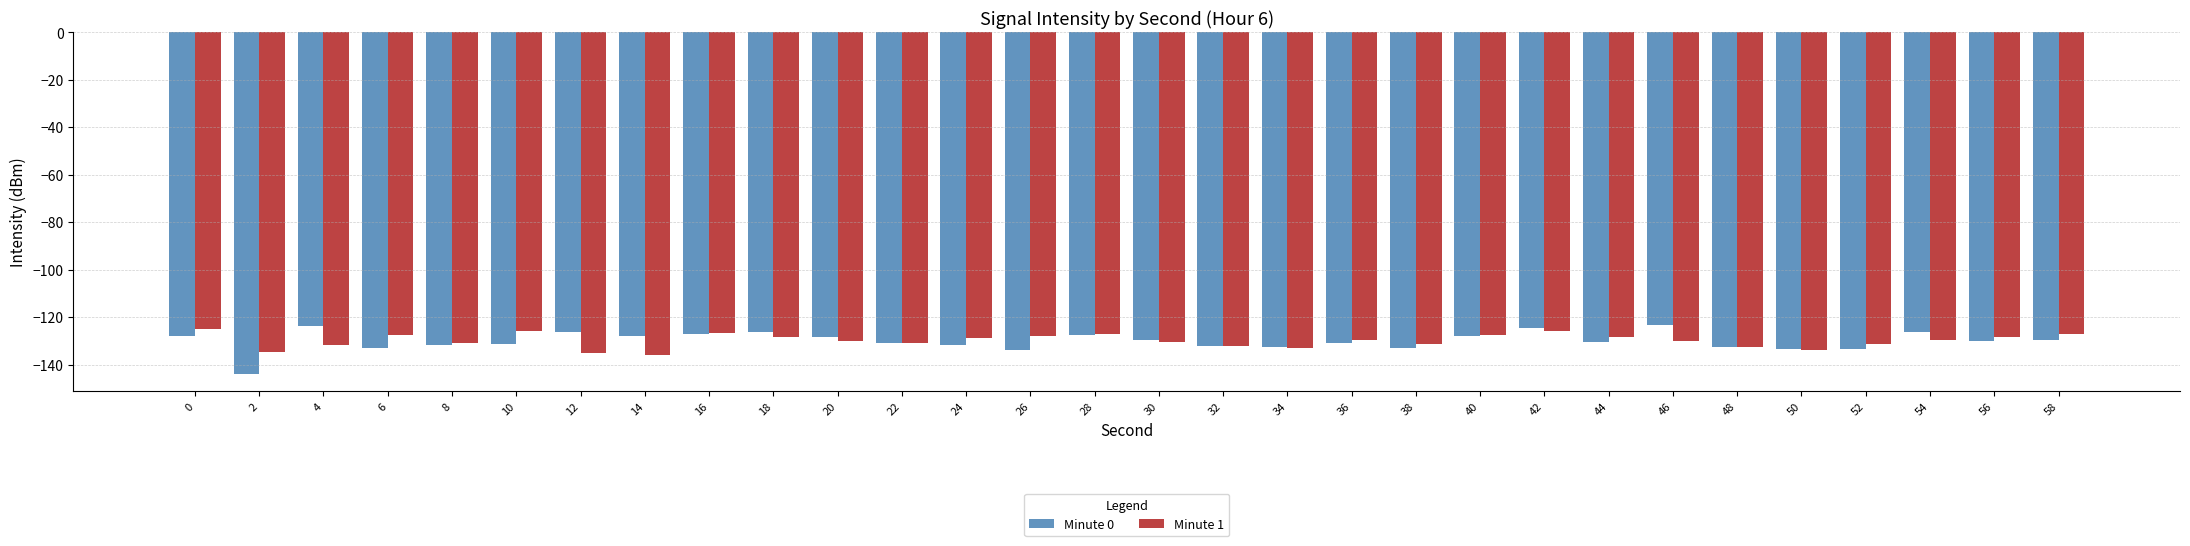

What is the maximum value shown in the chart?

-123.1